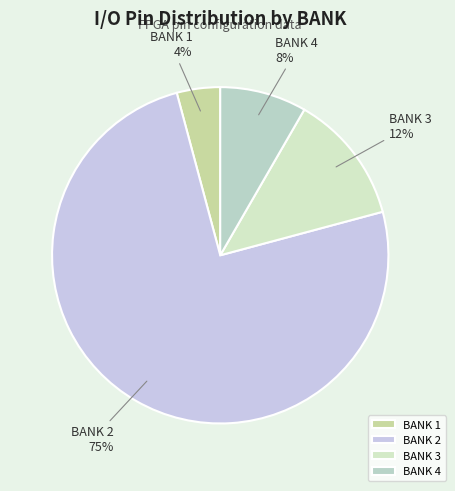

True or false: BANK 2 accounts for 75% of the total.

True